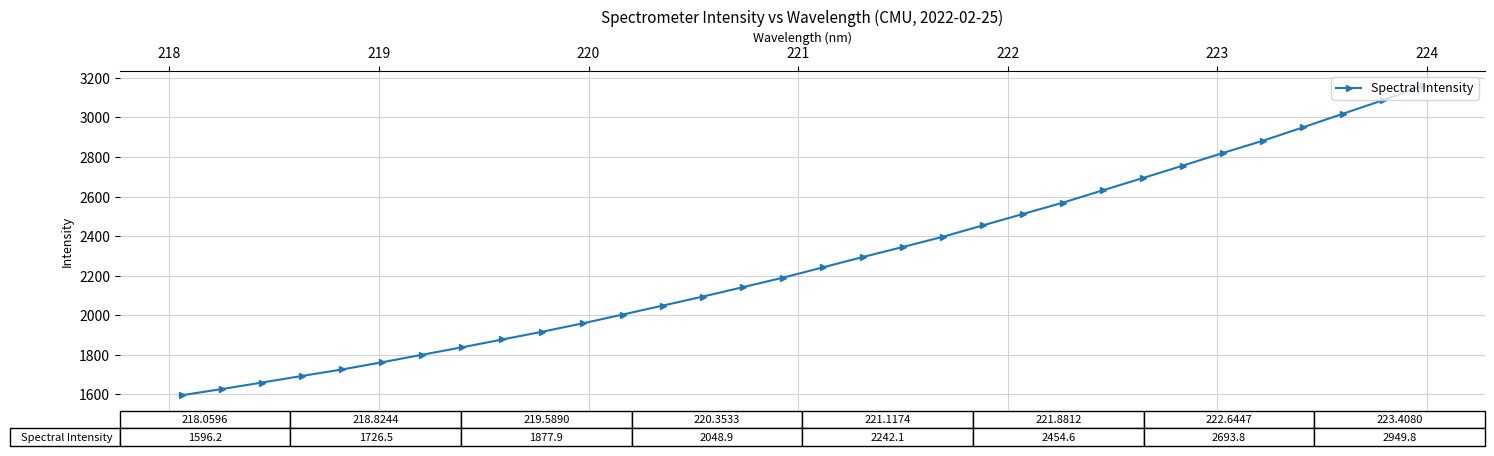

True or false: the data has more than 2 interior local peaks.

False